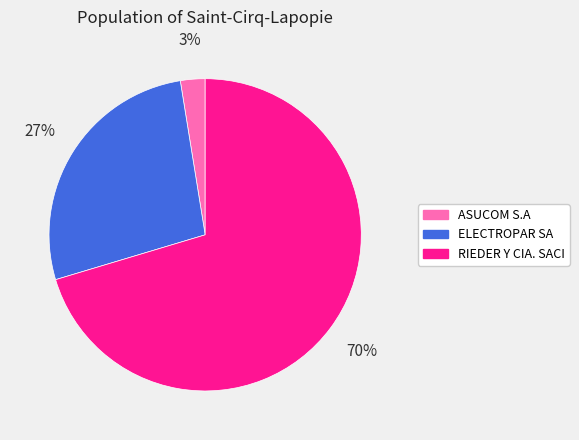

Between RIEDER Y CIA. SACI and ELECTROPAR SA, which is larger?

RIEDER Y CIA. SACI